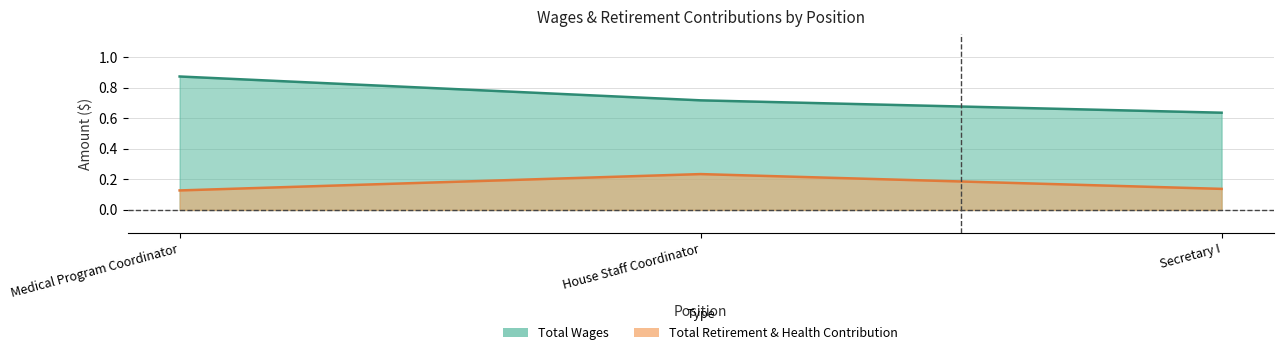

Does the chart have visible grid lines?

Yes